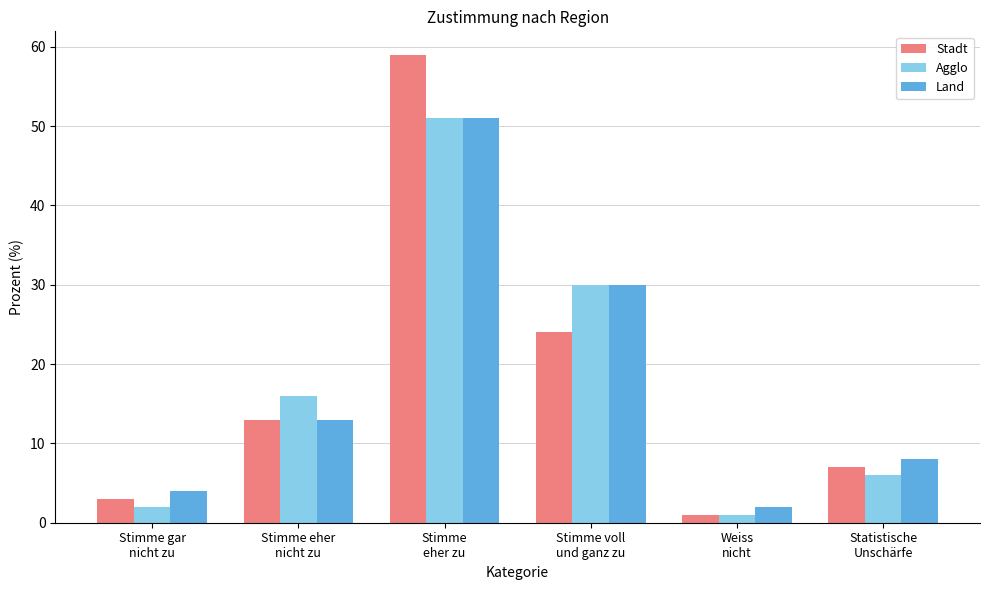

Rank the categories by Stadt value from lowest to highest.

Weiss
nicht, Stimme gar
nicht zu, Statistische
Unschärfe, Stimme eher
nicht zu, Stimme voll
und ganz zu, Stimme
eher zu